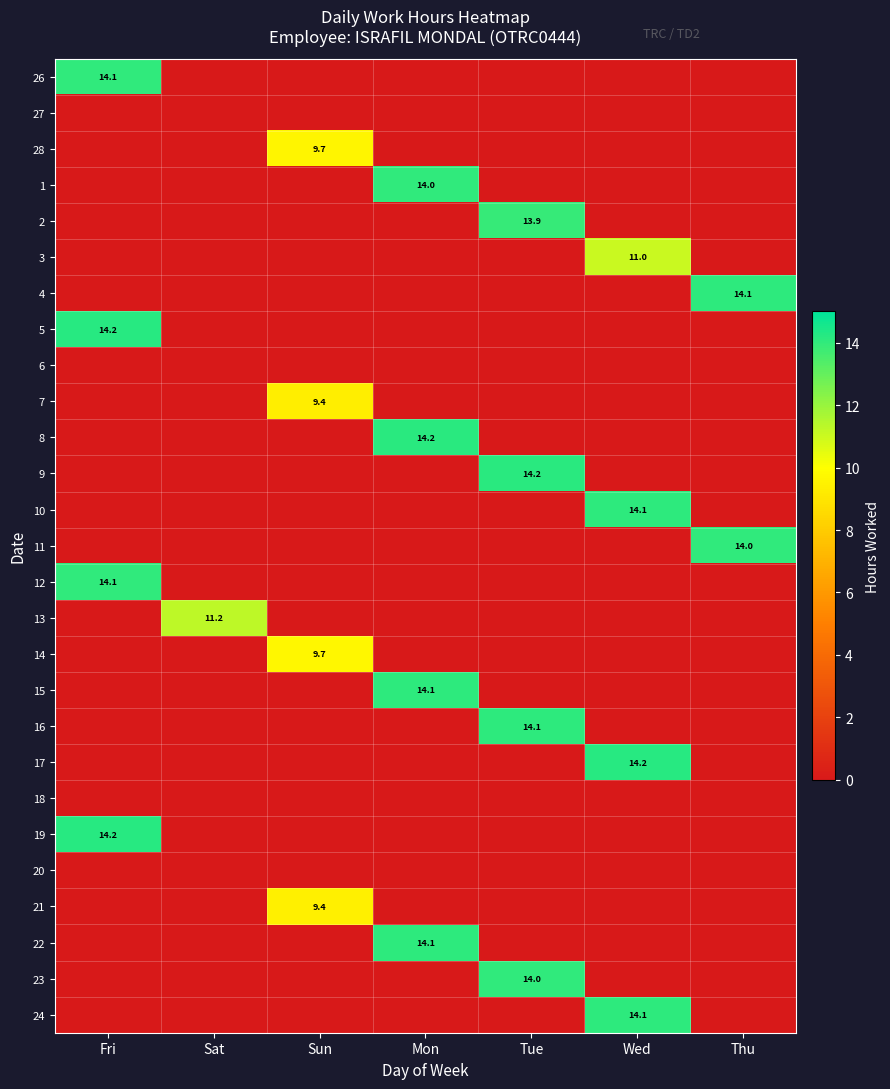

The 15 series shows 23.4 at Mon. True or false?

False